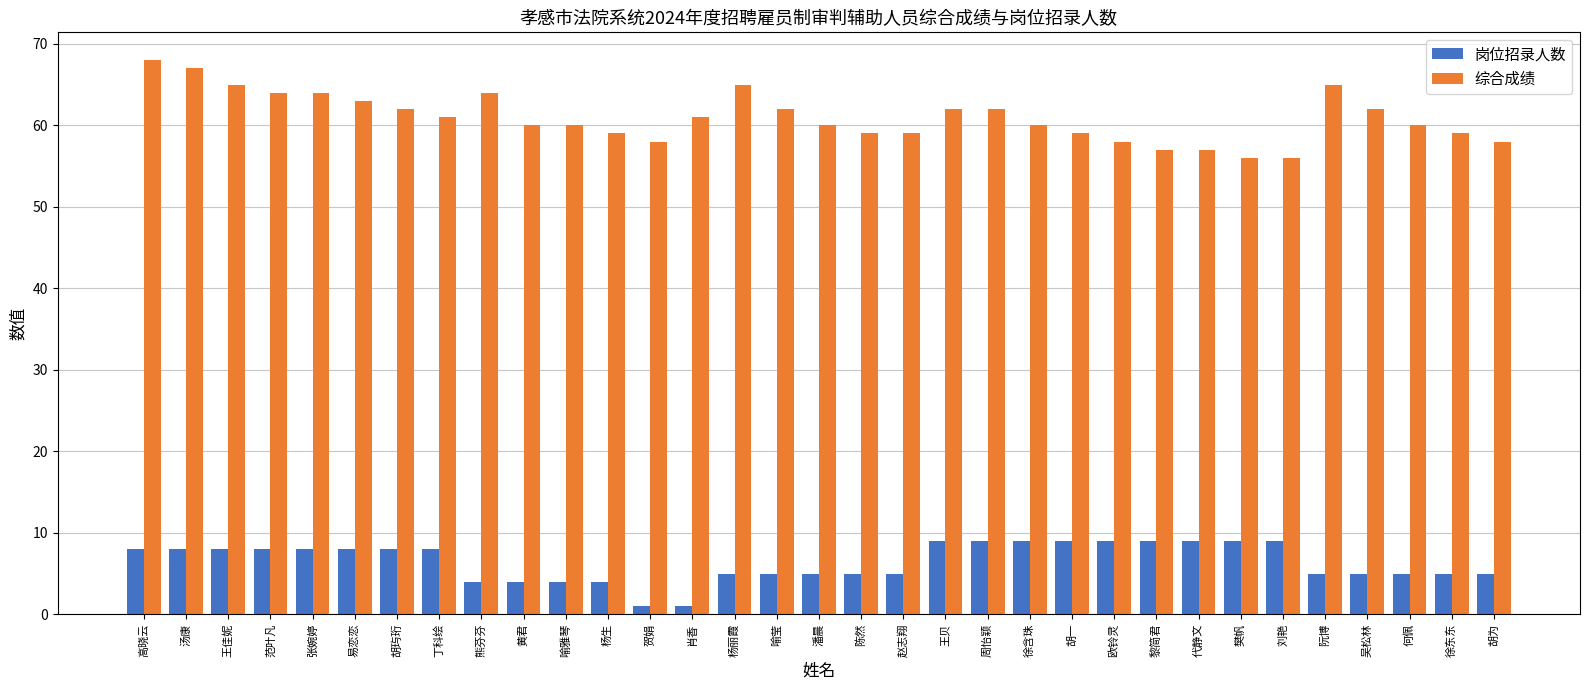

What is the maximum value for 综合成绩?

68